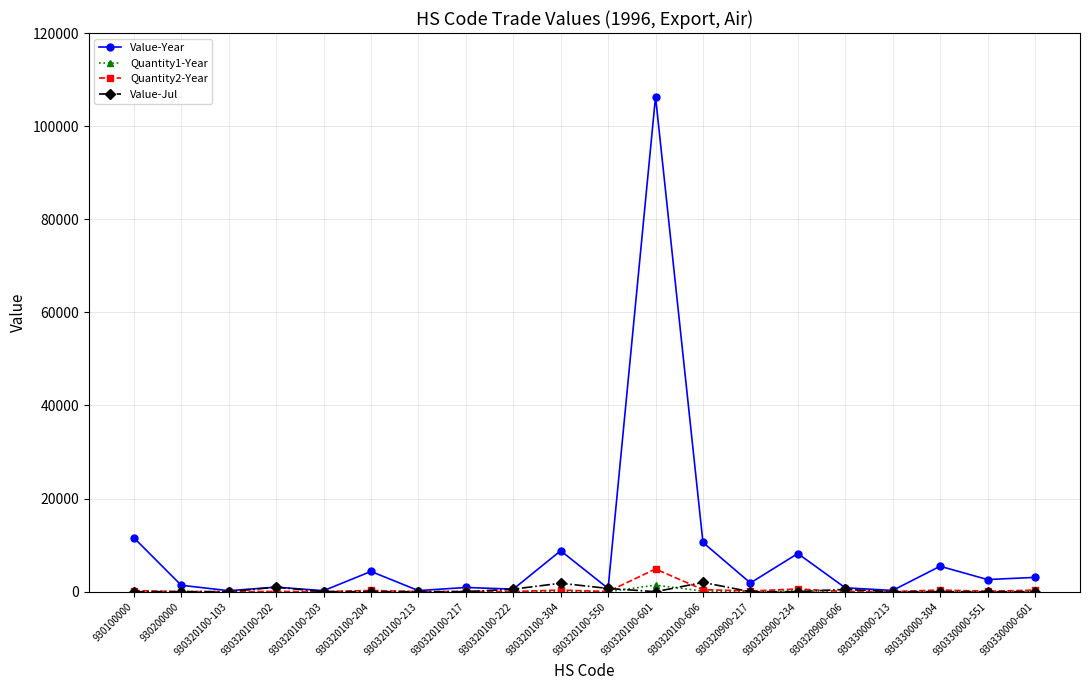

What is the difference between the maximum and minimum values in the Value-Jul series?

1987